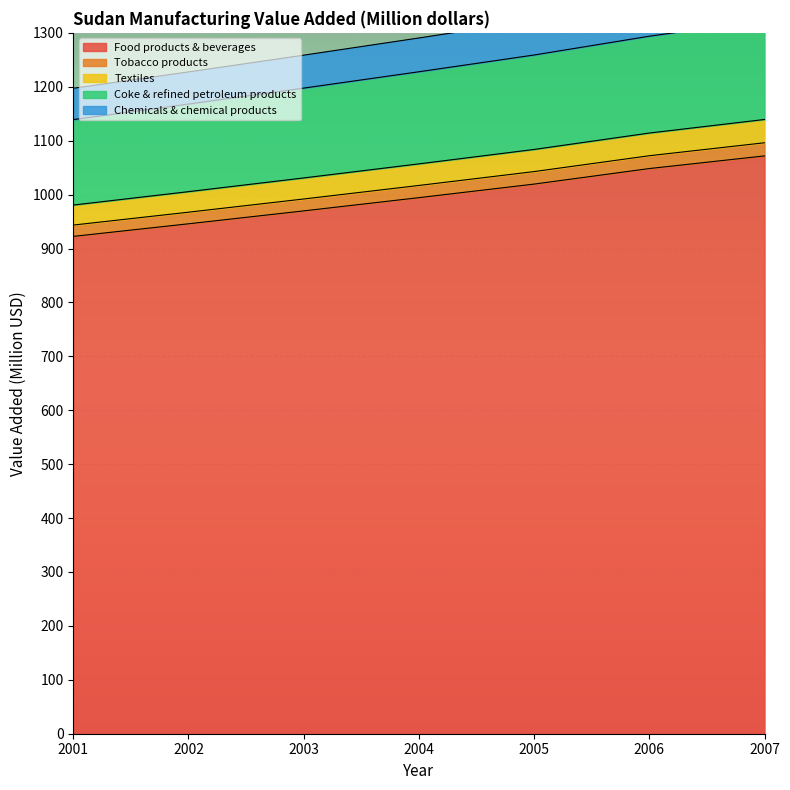

What is the highest value of the Food products & beverages series?

1071.8